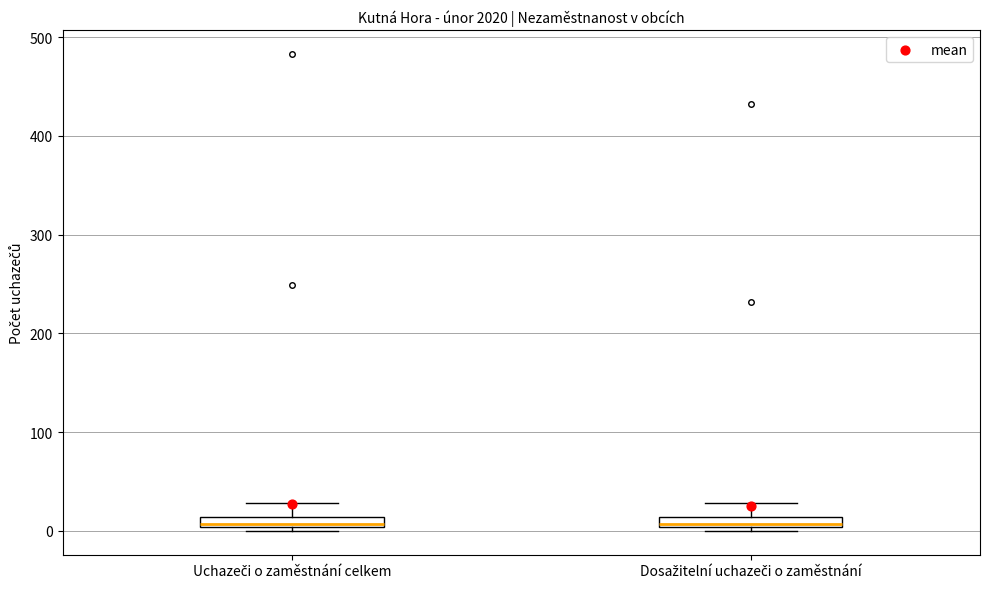

Where is the upper edge of the box for Uchazeči o zaměstnání celkem on the y-axis? The values are not printed on the chart, so give them approximately, as read against the axis.

10